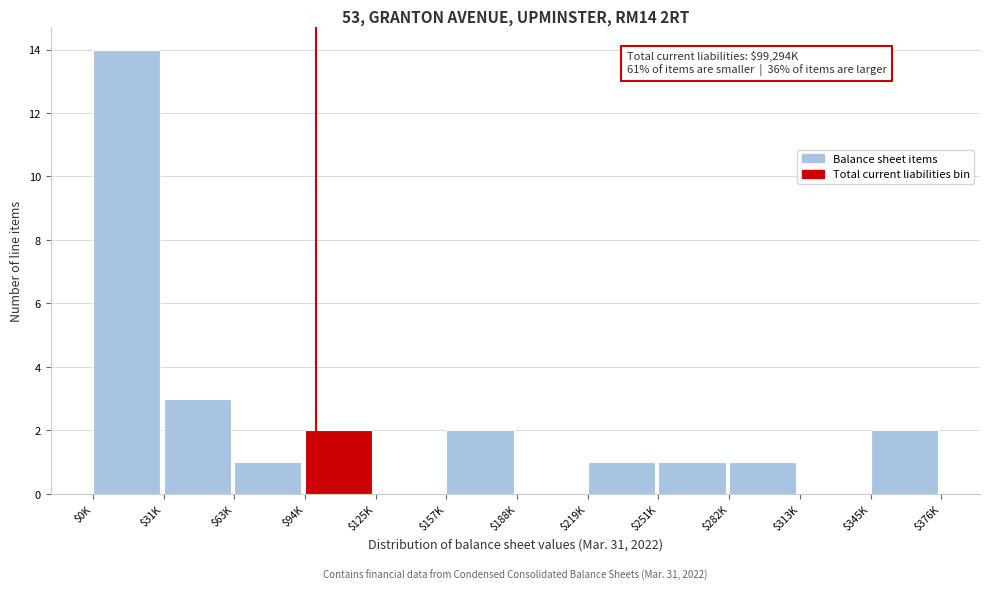

What is the greatest value displayed?

14